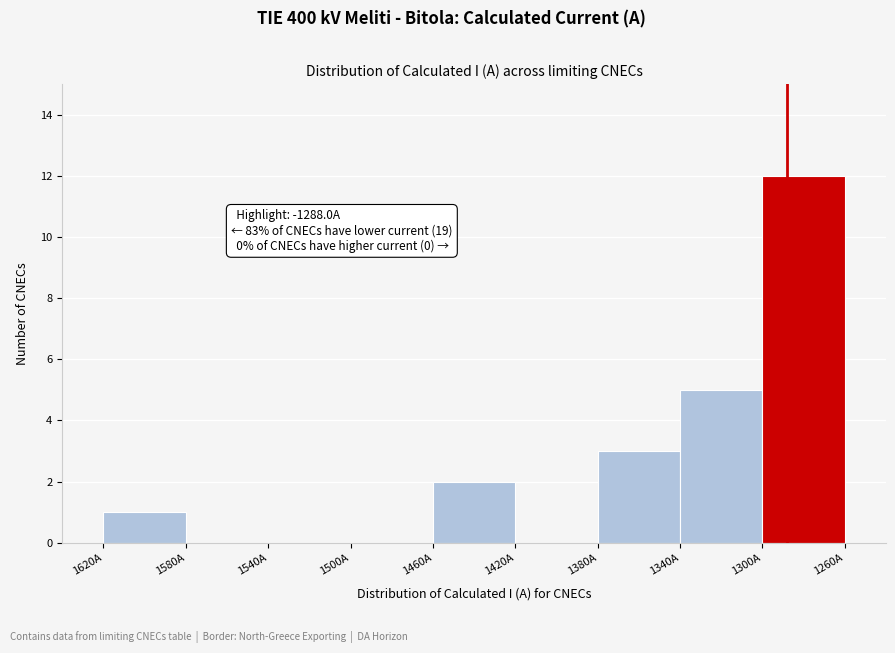

Reading left to right, transcribe all the data shown in this chart.

1620A=1	1580A=0	1540A=0	1500A=0	1460A=2	1420A=0	1380A=3	1340A=5	1300A=12